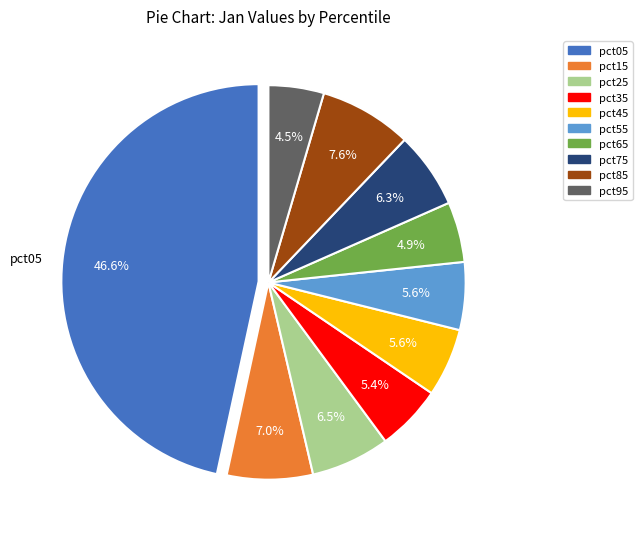

How many segments does this pie chart have?

10